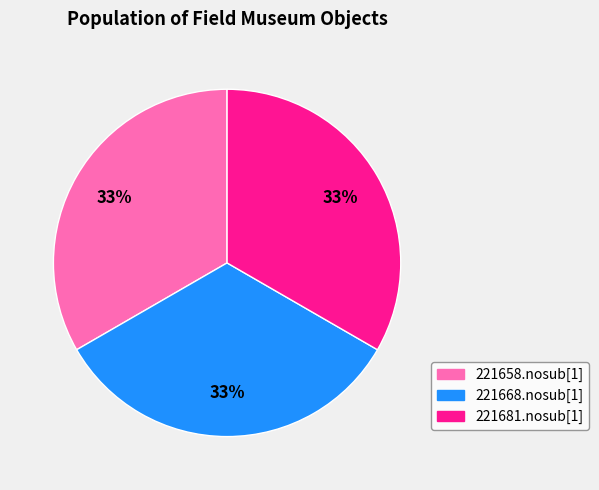

How many slices are in this pie chart?

3